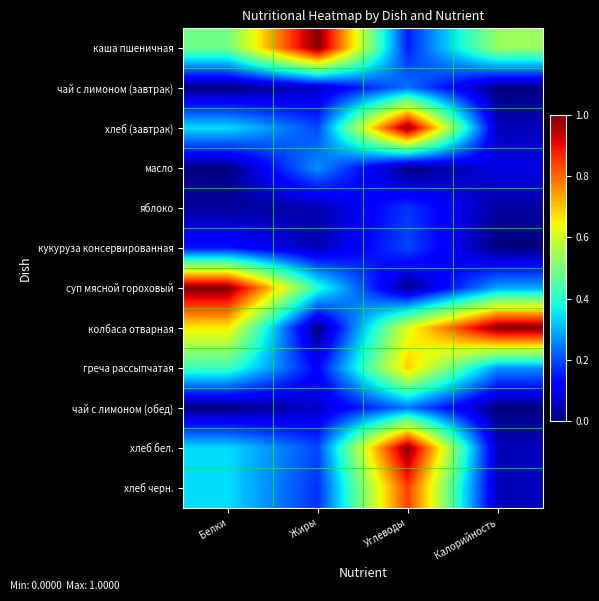

Between Углеводы and Белки, which is larger?

Белки